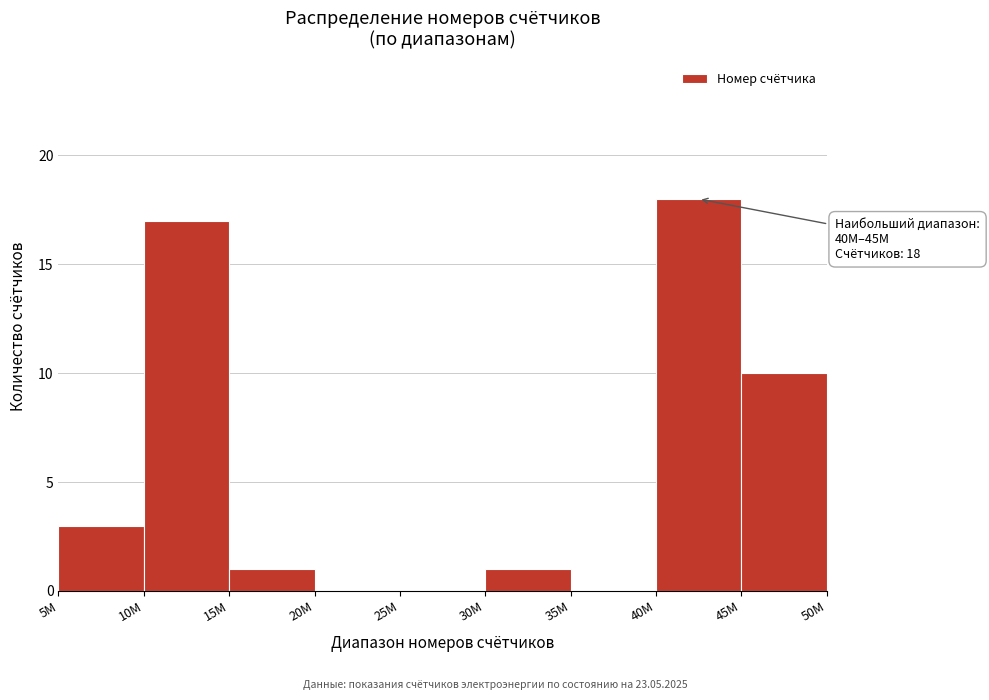

Where is the data nearest to the value 9?

45M